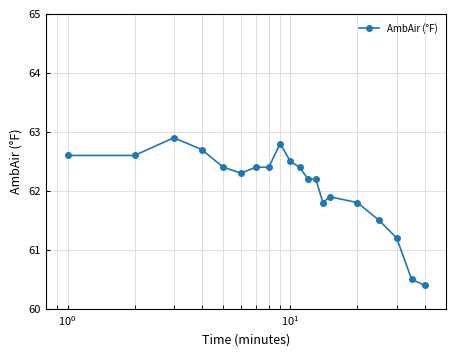

What is the maximum value shown in the chart?

62.9